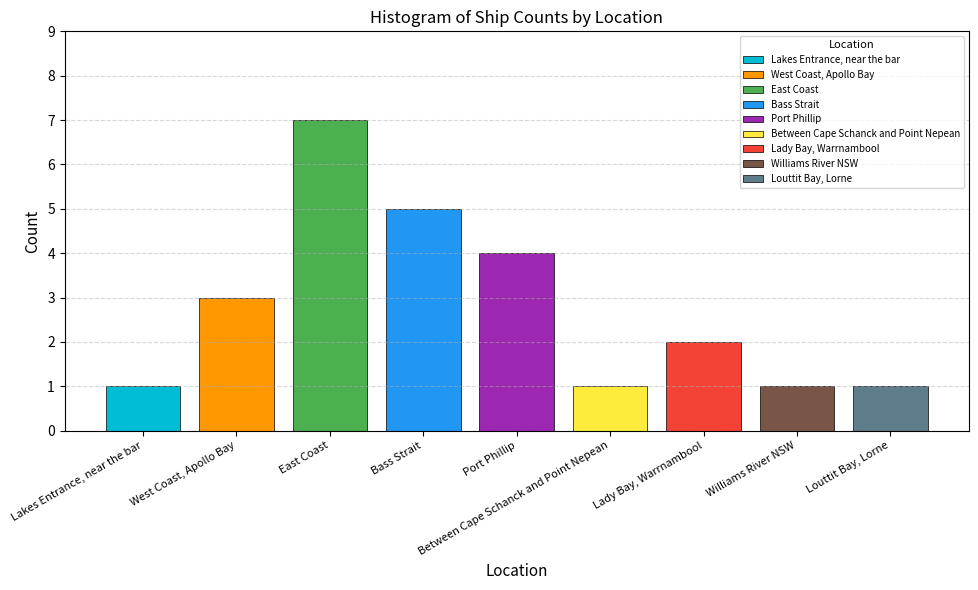

What is the difference between the maximum and minimum values?

6